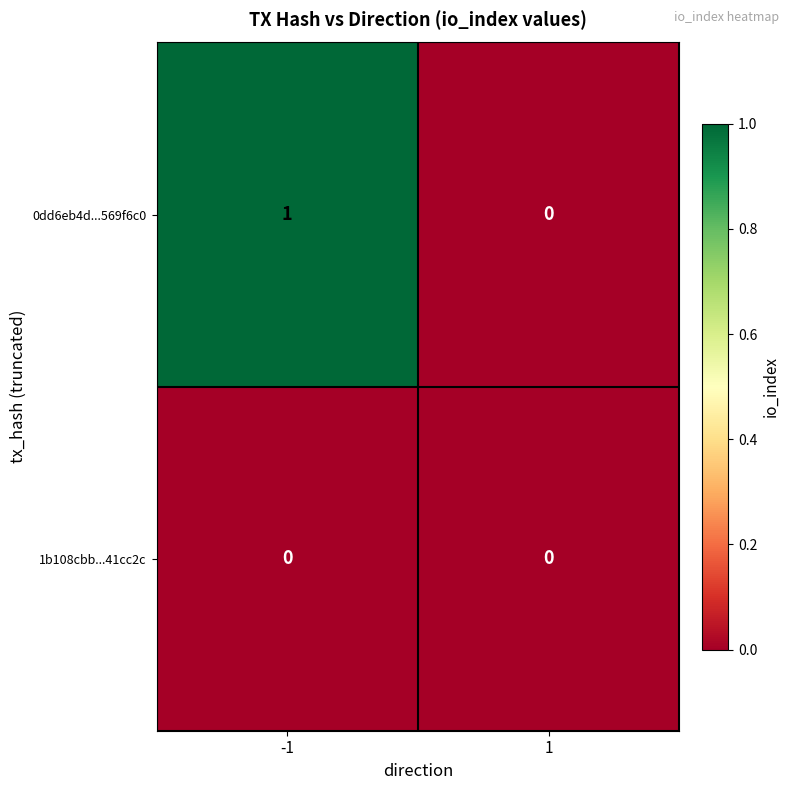

Which series has the largest total across all categories?

0dd6eb4d...569f6c0